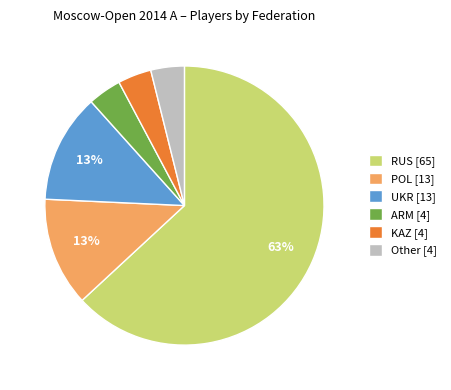

To the nearest percent, what is the combined percentage of POL [13] and Other [4]?

17%